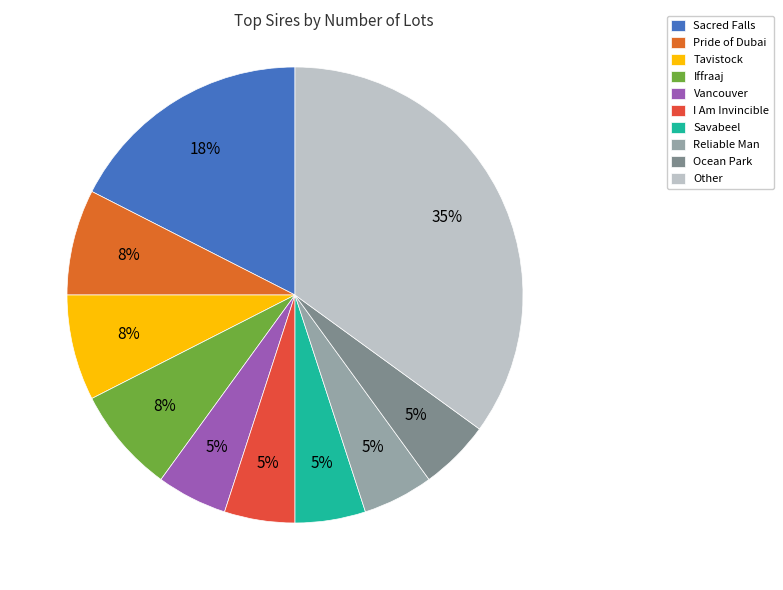

To the nearest percent, what is the average slice percentage?

10%